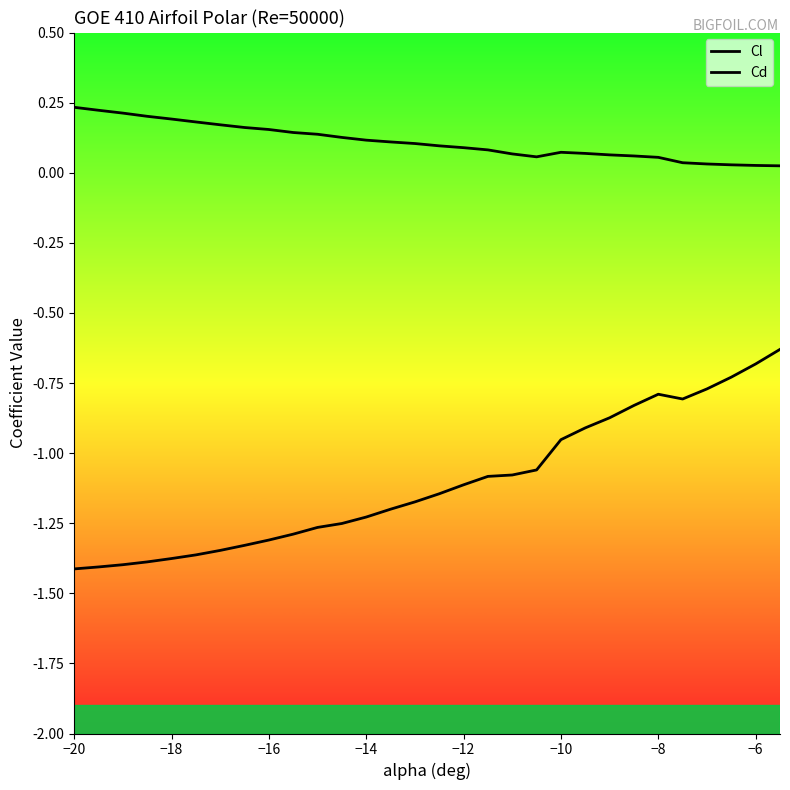

Does the chart have visible grid lines?

No